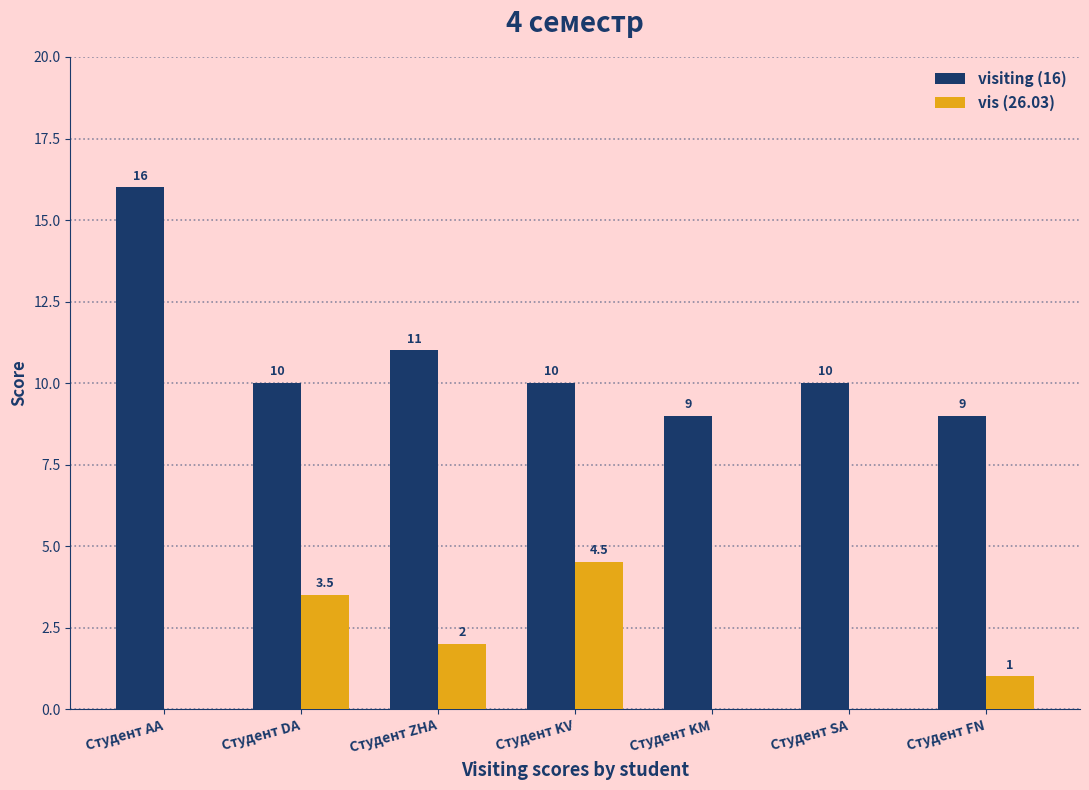

How many distinct data groups are displayed?

2